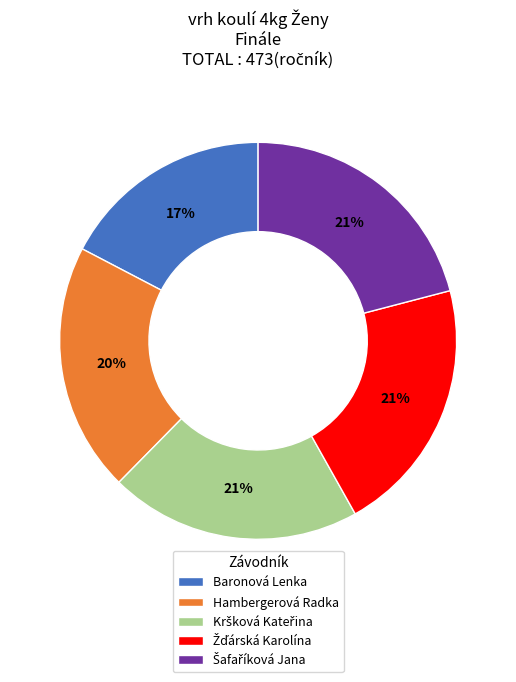

Does Hambergerová Radka represent more than half of the total?

No